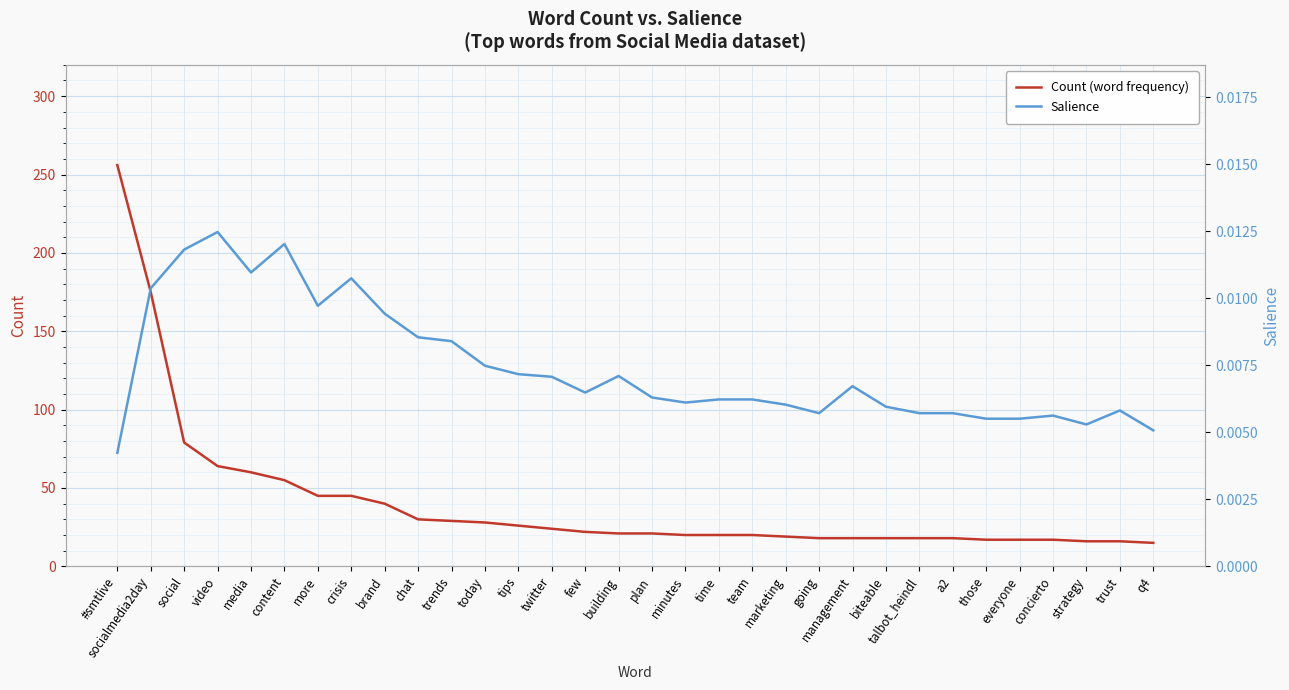

What is the total value across all series at those?

17.0